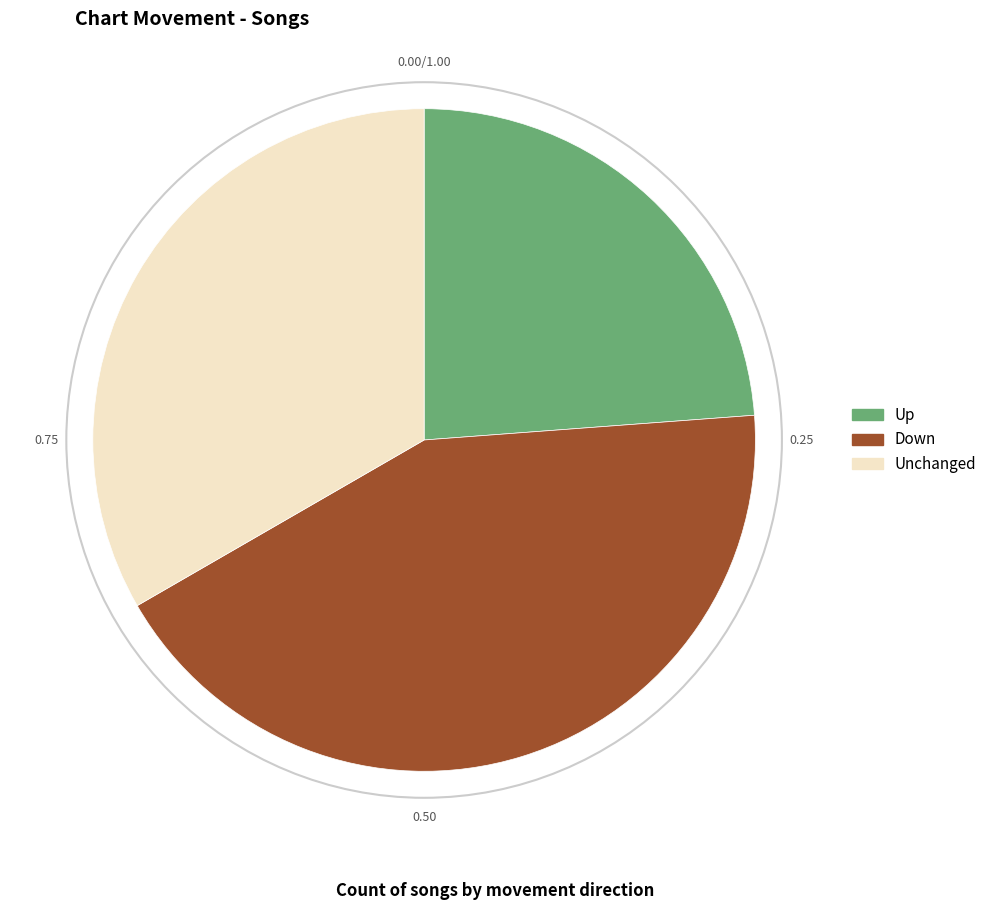

Does any single category account for the majority?

No